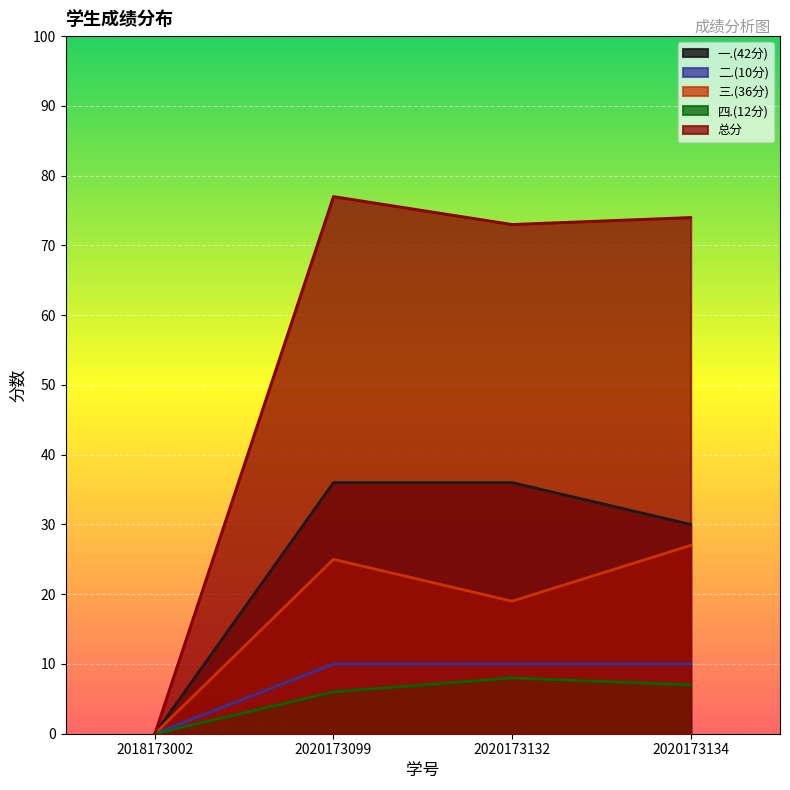

True or false: 二.(10分) has a value of 15 at 2020173132.

False